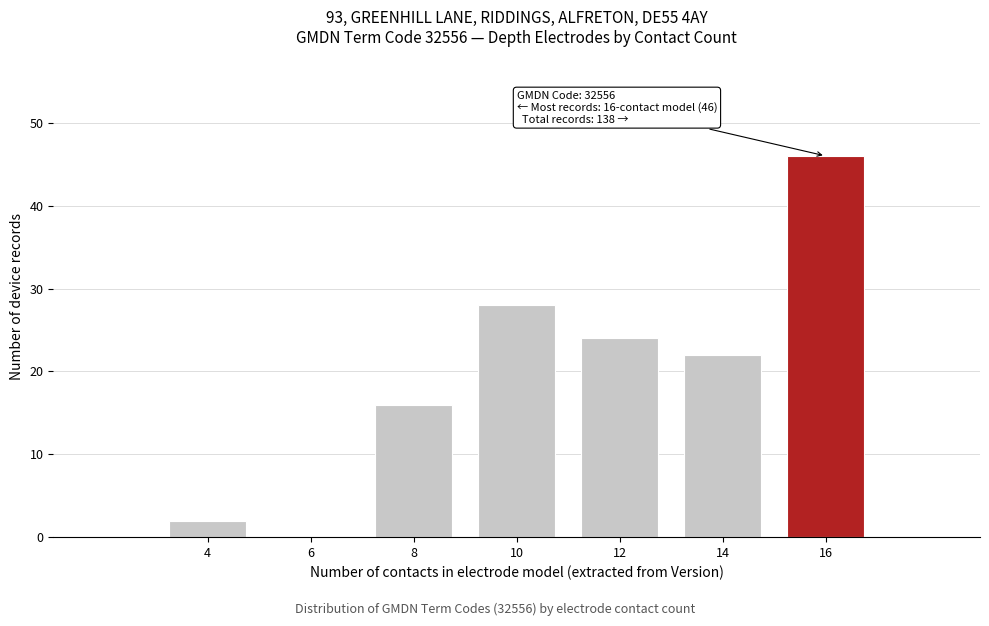

Reading left to right, list all the values displayed in this chart.

4=2	6=0	8=16	10=28	12=24	14=22	16=46